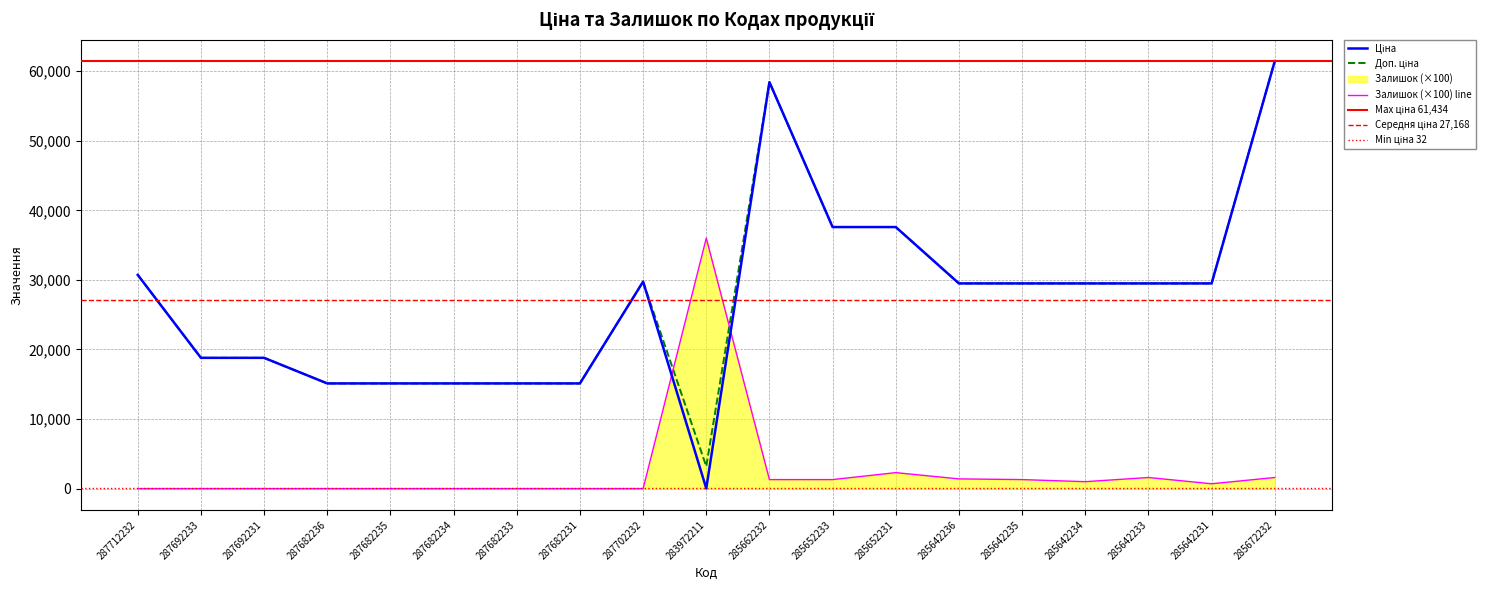

At which category is the sum across all series the highest?

285672232